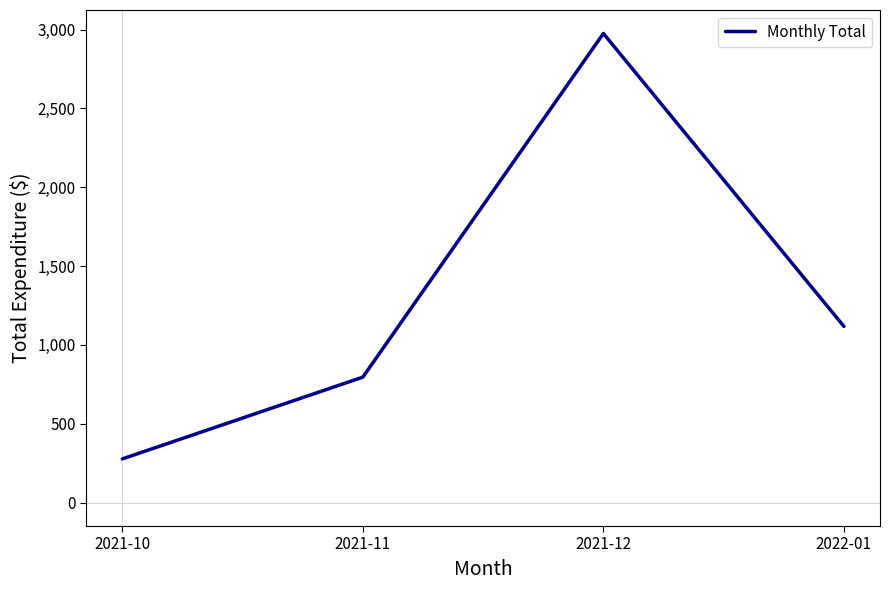

List the labels in order of value, largest first.

2021-12, 2022-01, 2021-11, 2021-10